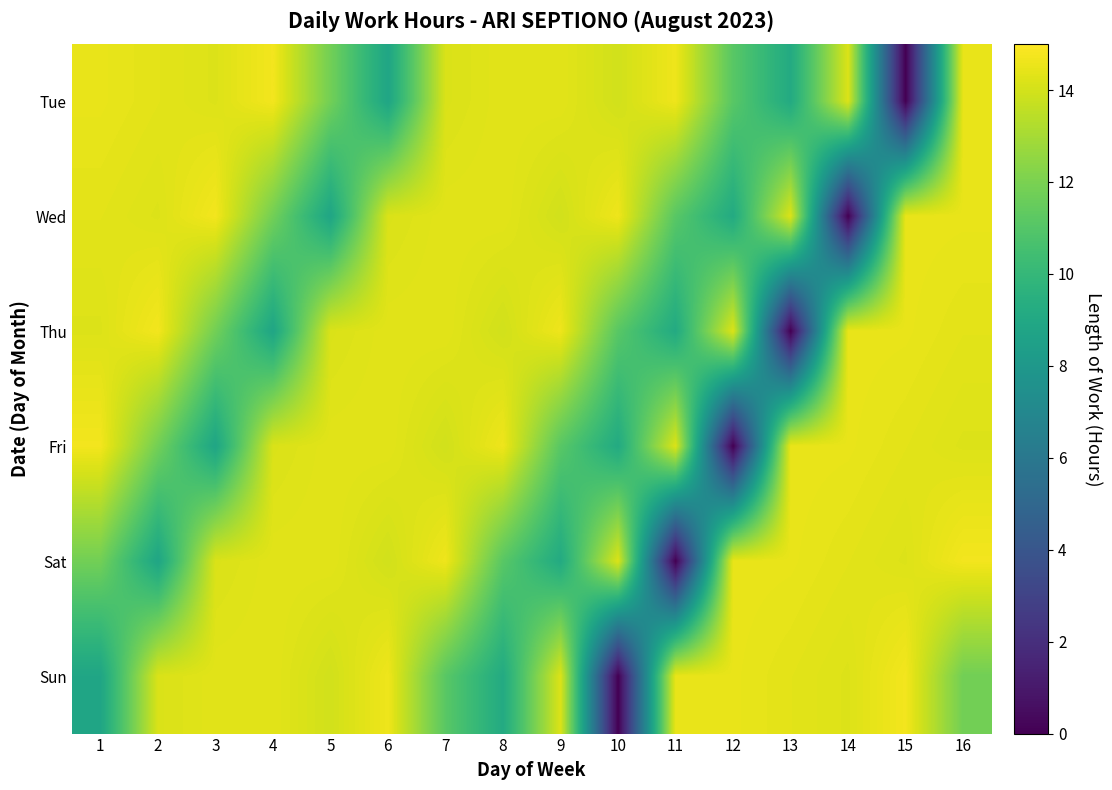

Which series has the widest spread of values?

Tue